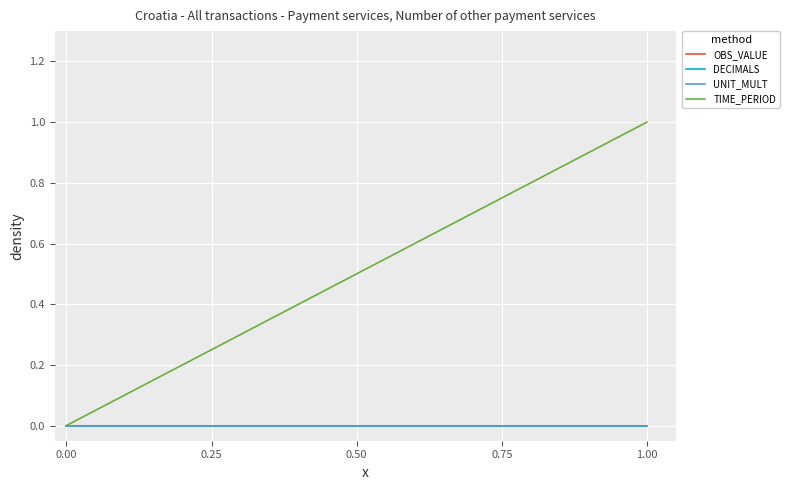

List the labels in order of OBS_VALUE value, smallest first.

0.00, 0.25, 0.50, 0.75, 1.00, 5